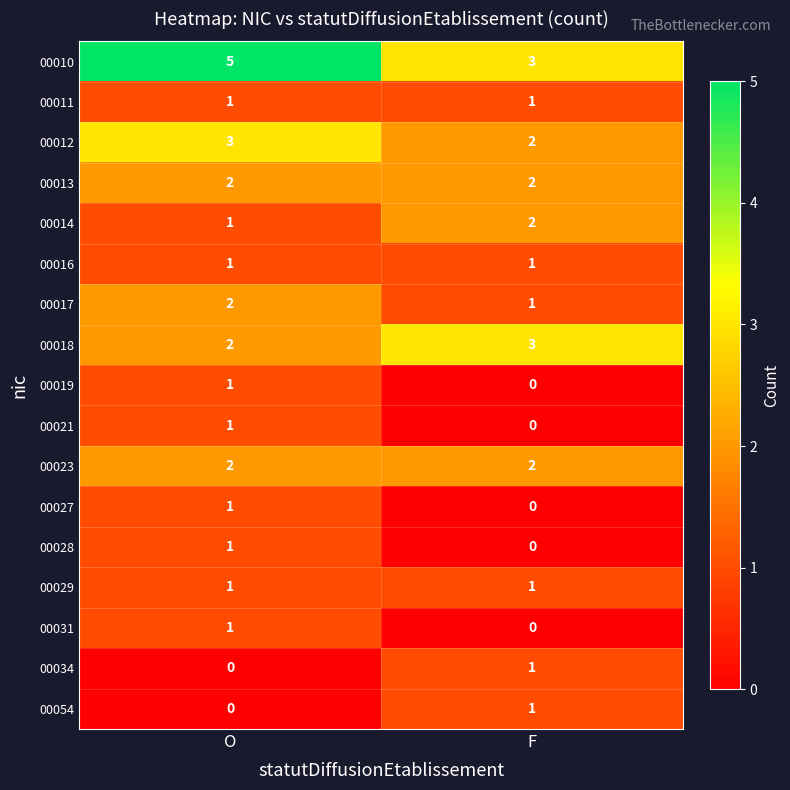

Rank the categories by 00012 value from highest to lowest.

O, F